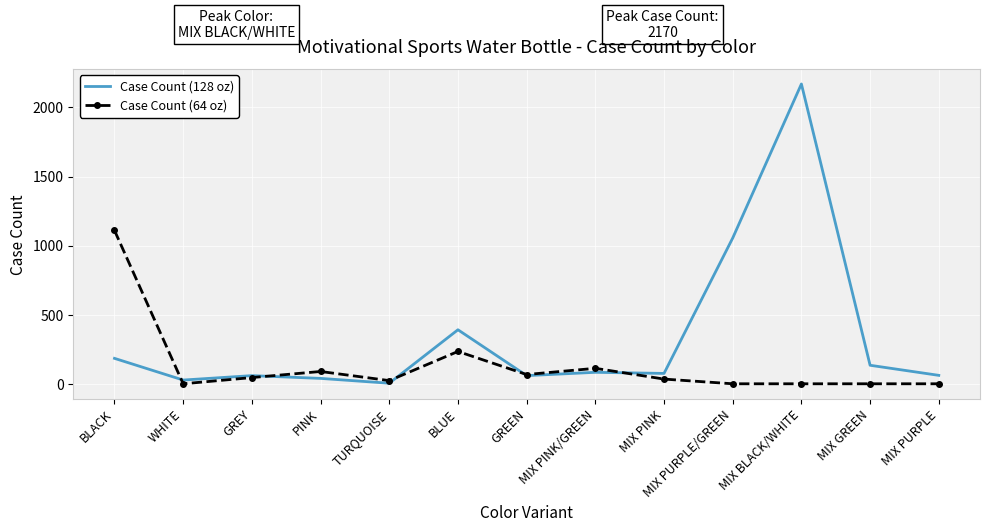

What is the sum of all Case Count (64 oz) values?

1714